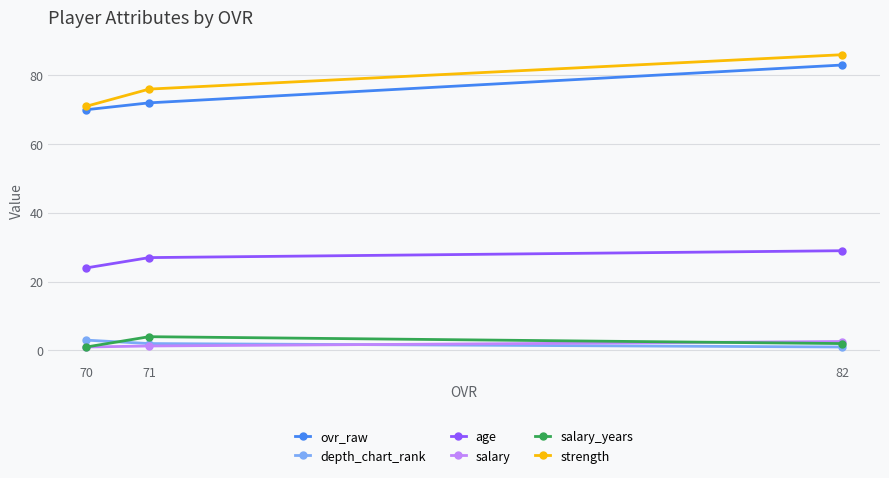

How many data points in age are less than 27?

1